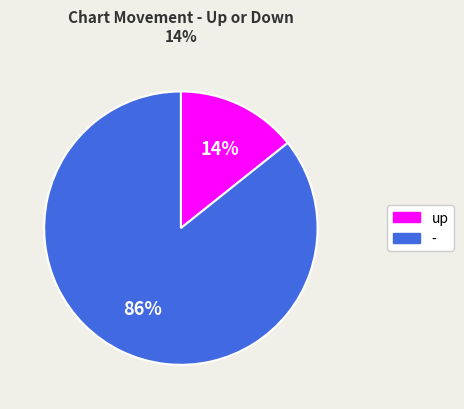

To the nearest percent, what percentage of the pie is -?

86%